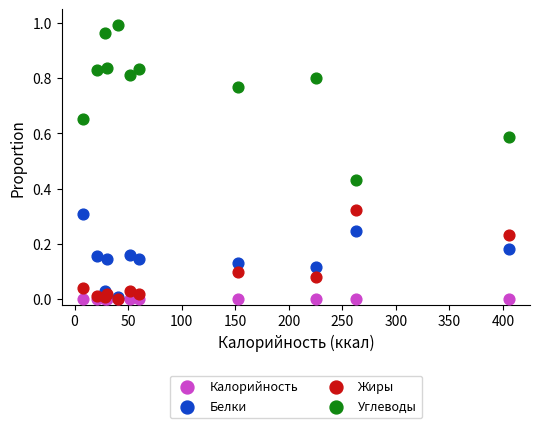

What are all the series names shown in the legend?

Калорийность, Белки, Жиры, Углеводы